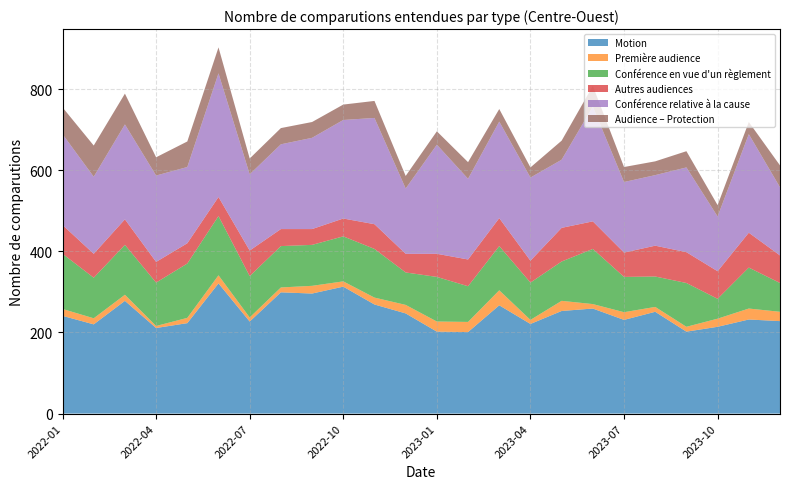

Reading left to right, extract all data points from this chart.

Motion: 241	220	278	211	223	321	227	299	296	313	269	247	202	201	267	221	253	259	231	251	202	214	232	228
Première audience: 17	15	15	5	13	20	10	12	19	13	17	21	25	25	37	10	25	11	19	12	12	20	27	23
Conférence en vue d'un règlement: 136	100	123	107	134	146	102	102	101	111	120	80	110	88	109	92	97	136	87	75	108	49	101	71
Autres audiences: 71	59	63	51	50	47	63	42	39	44	61	46	57	66	69	54	83	68	60	76	76	68	86	68
Conférence relative à la cause: 224	190	234	213	188	305	188	209	225	243	262	161	269	199	238	205	168	283	174	174	209	135	243	168
Audience – Protection: 66	77	76	45	63	64	39	40	39	38	42	31	33	41	31	25	47	51	37	34	40	28	30	54